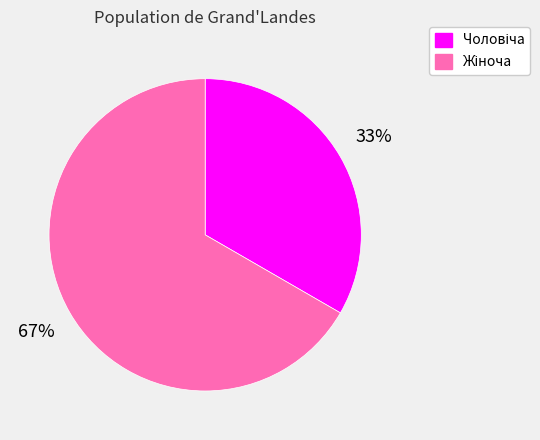

To the nearest percent, what is the average slice percentage?

50%